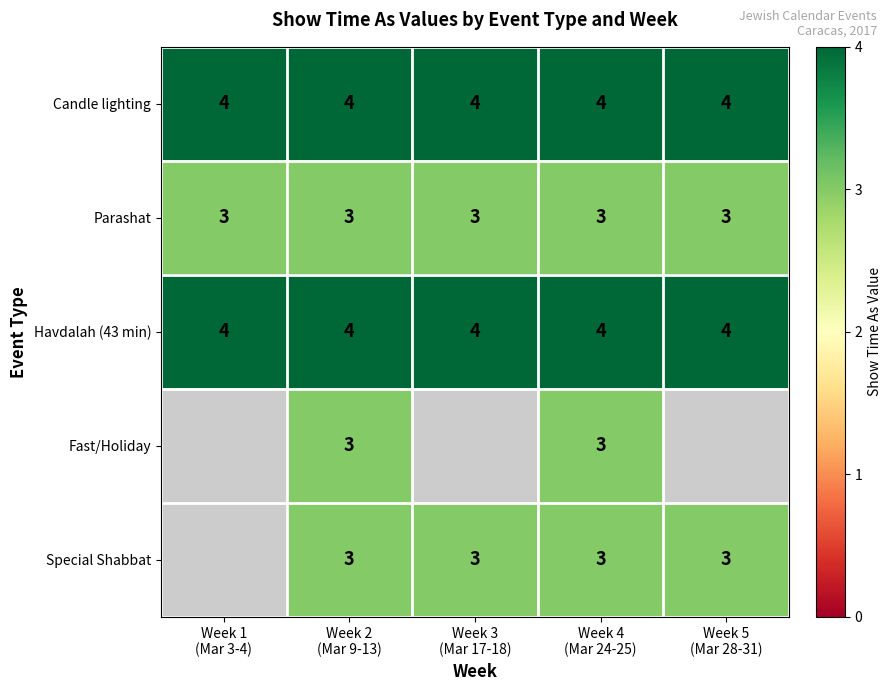

What is the highest value of the Parashat series?

3